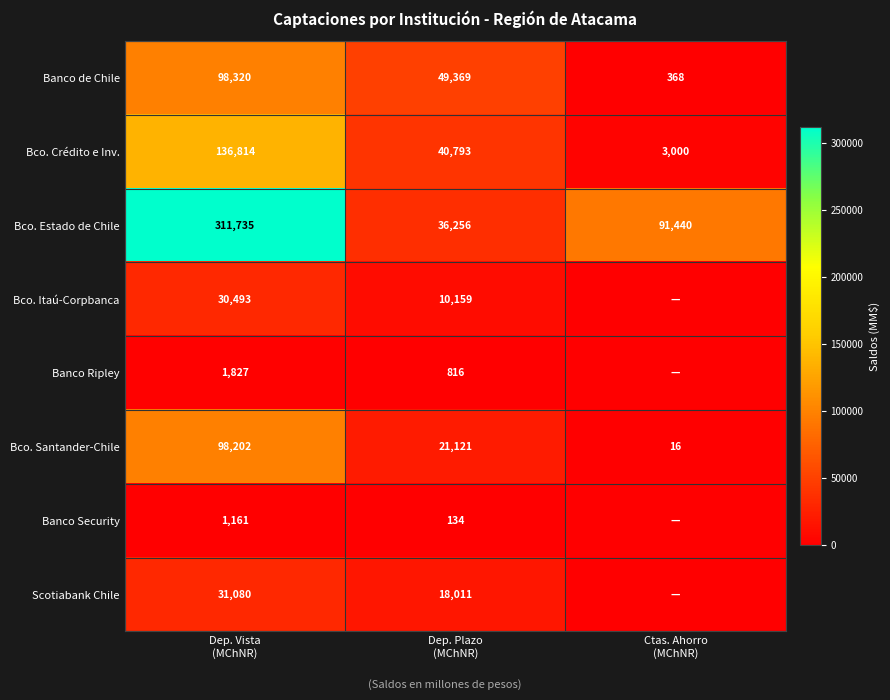

What is the difference between the maximum and minimum values in the Bco. Estado de Chile series?

275479